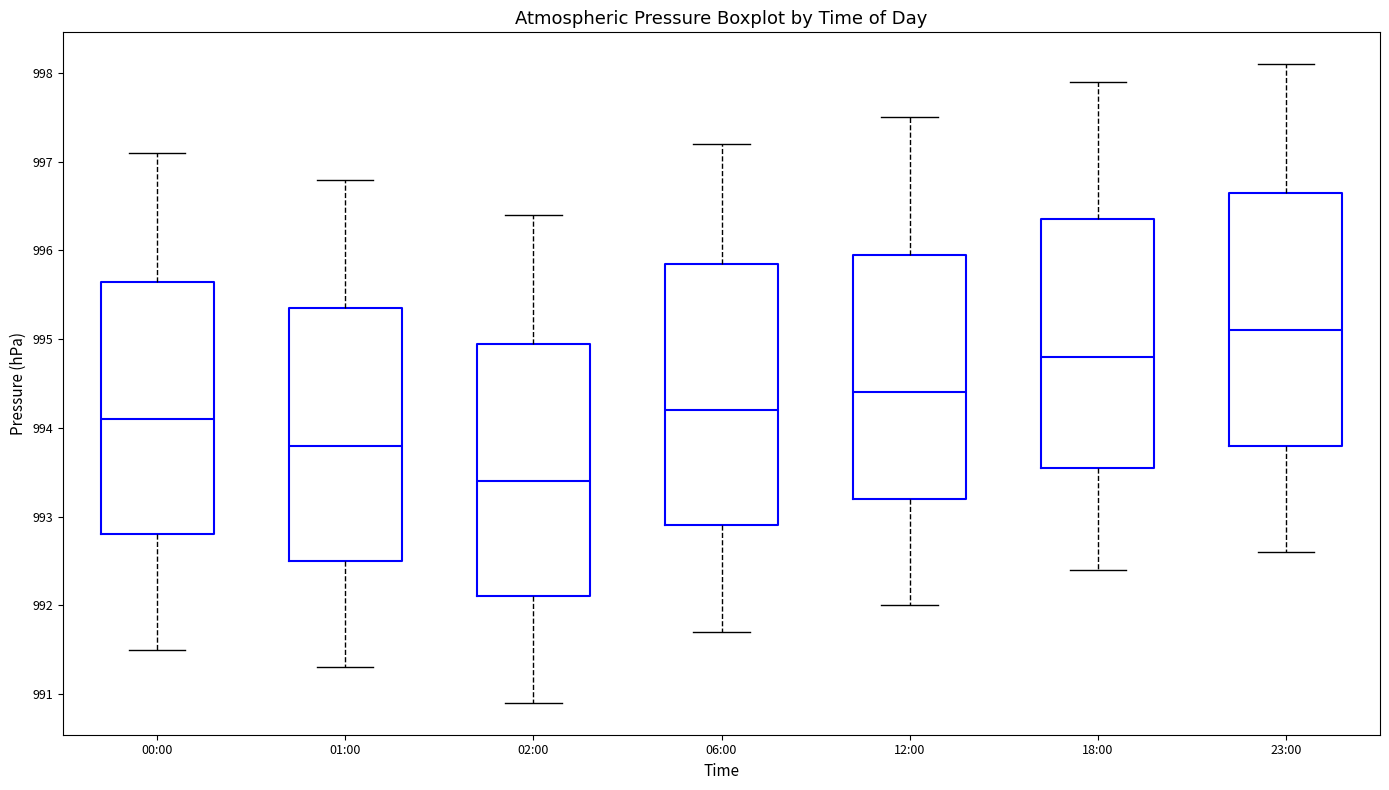

Which box's median line is the lowest?

02:00